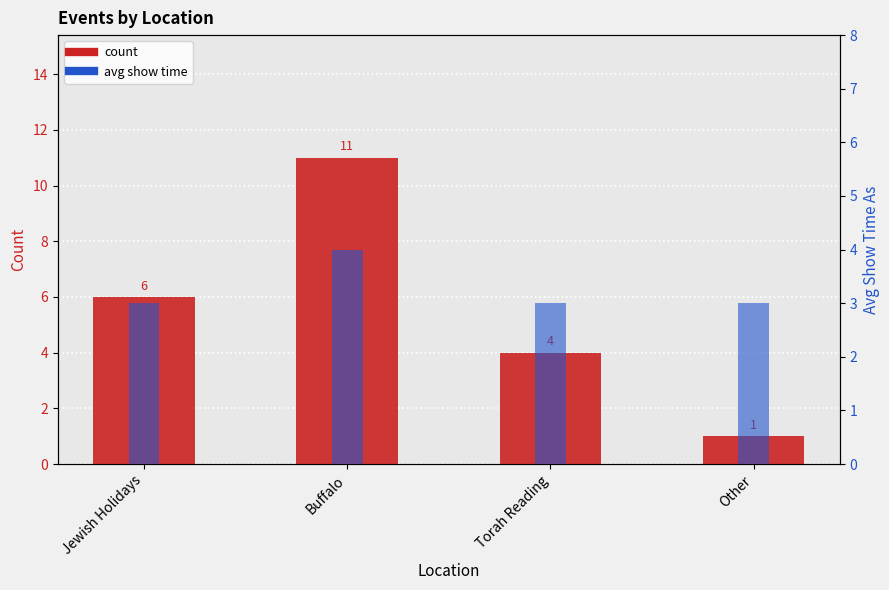

Which series has the widest spread of values?

count